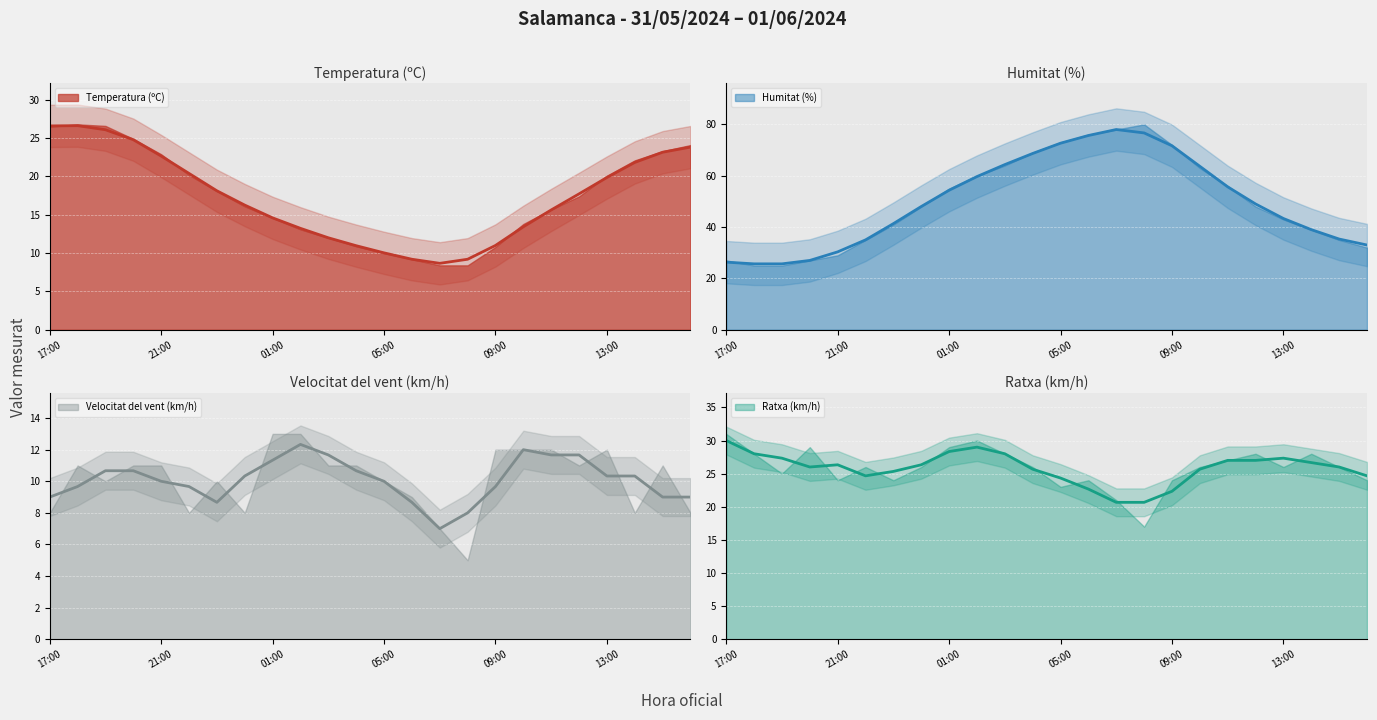

How many interior local valleys does the Temperatura (ºC) series have?

1